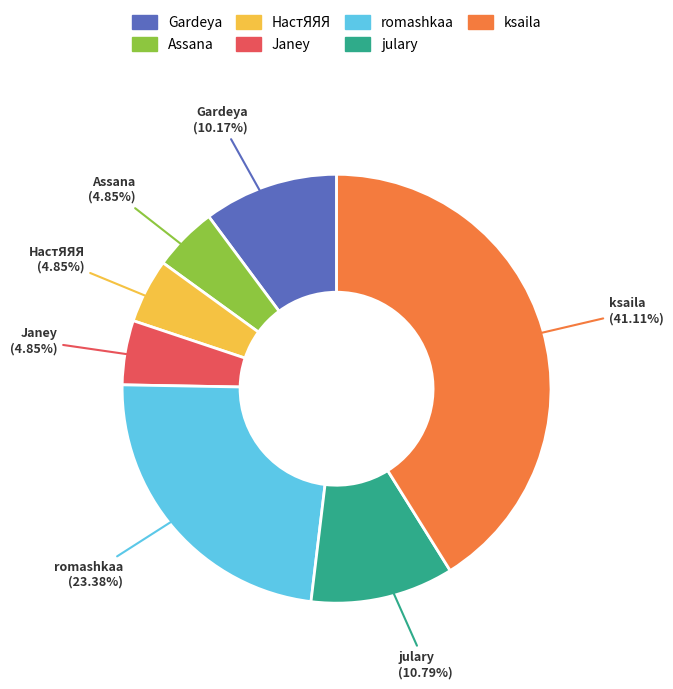

True or false: Gardeya accounts for 10% of the total.

True